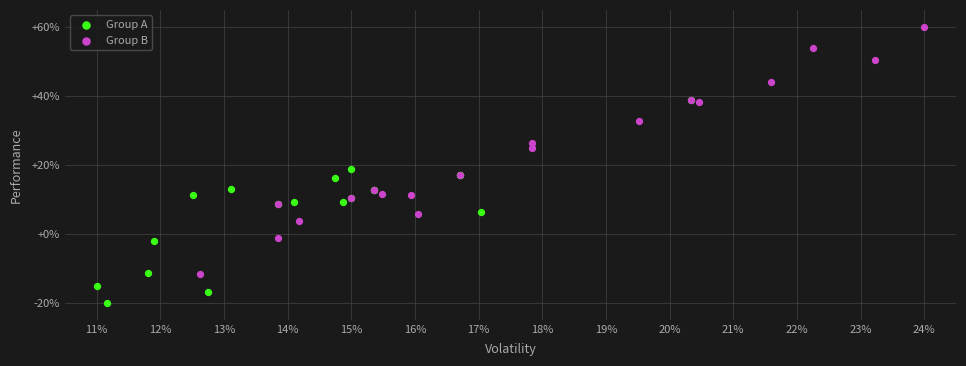

Which series reaches the minimum Y coordinate?

Group A